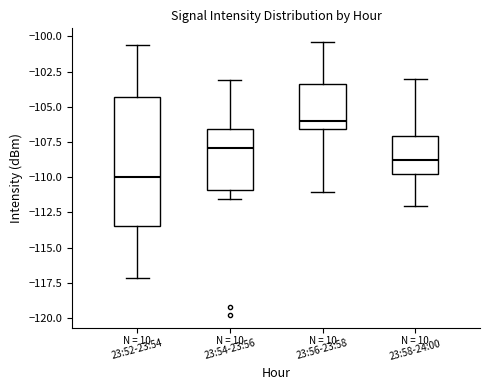

Reading left to right, transcribe this box plot: for each box, give where its median line is, the range the box spans, and where its two whiskers end, as read against the y-axis. The values are not printed on the chart, so give them approximately, as read against the axis.

23:52-23:54: median -110.0, box -113.5 to -104.5, whiskers -117.0 to -100.5
23:54-23:56: median -108.0, box -111.0 to -106.5, whiskers -111.5 to -103.0
23:56-23:58: median -106.0, box -106.5 to -103.5, whiskers -111.0 to -100.5
23:58-24:00: median -109.0, box -110.0 to -107.0, whiskers -112.0 to -103.0